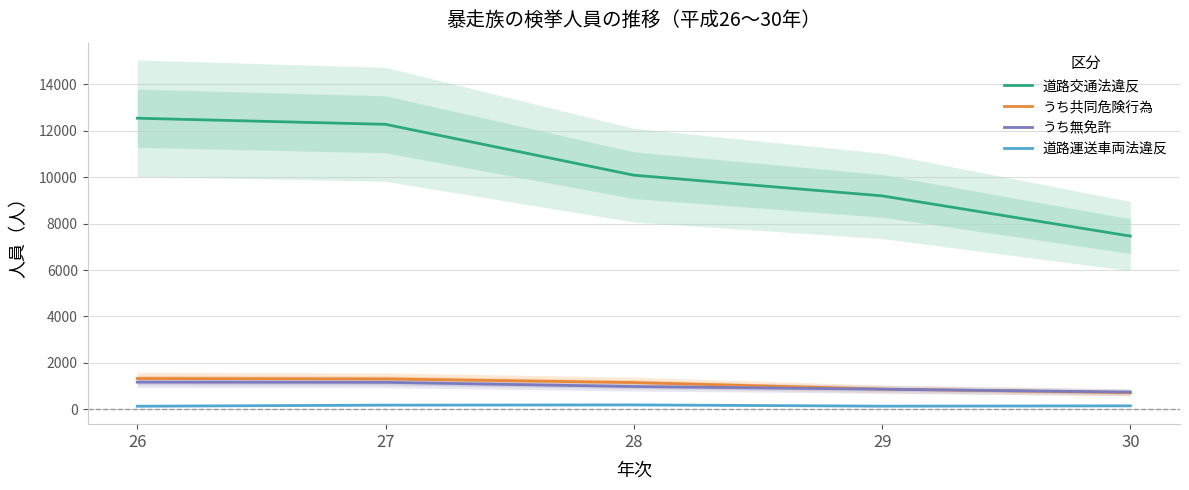

True or false: 道路運送車両法違反 and うち無免許 intersect in this chart.

False